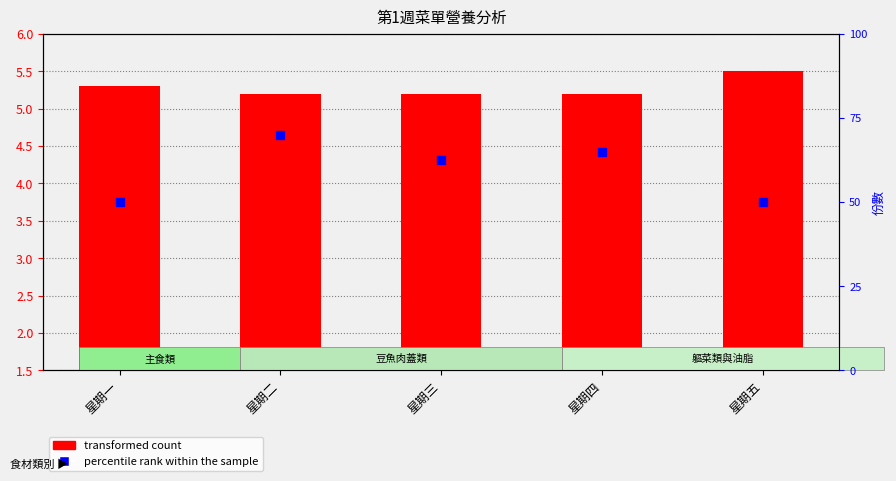

Which series has the largest total across all categories?

transformed count